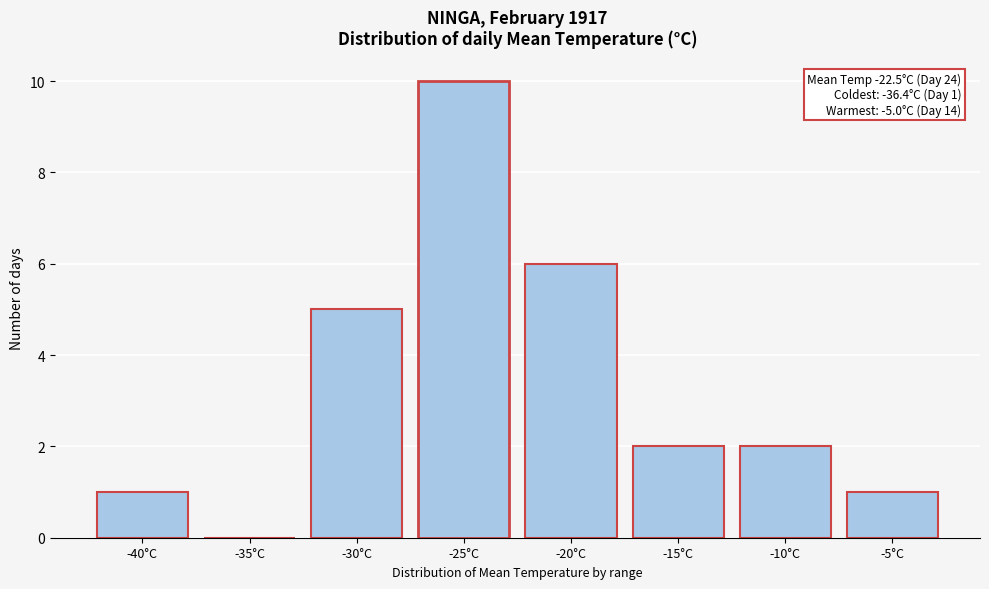

Reading left to right, transcribe all the data shown in this chart.

-40°C=1	-35°C=0	-30°C=5	-25°C=10	-20°C=6	-15°C=2	-10°C=2	-5°C=1